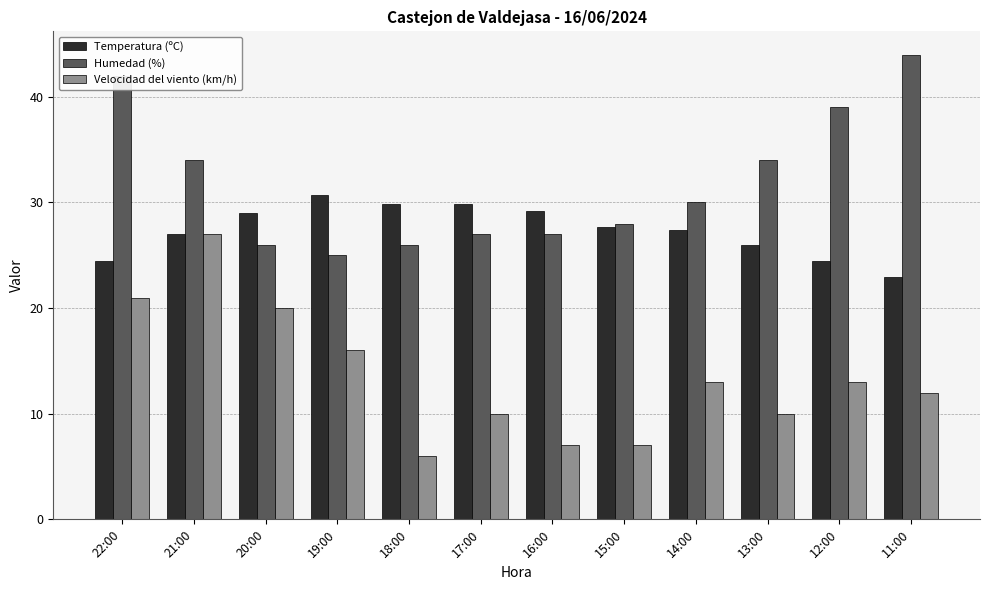

Count the number of categories in the chart.

12